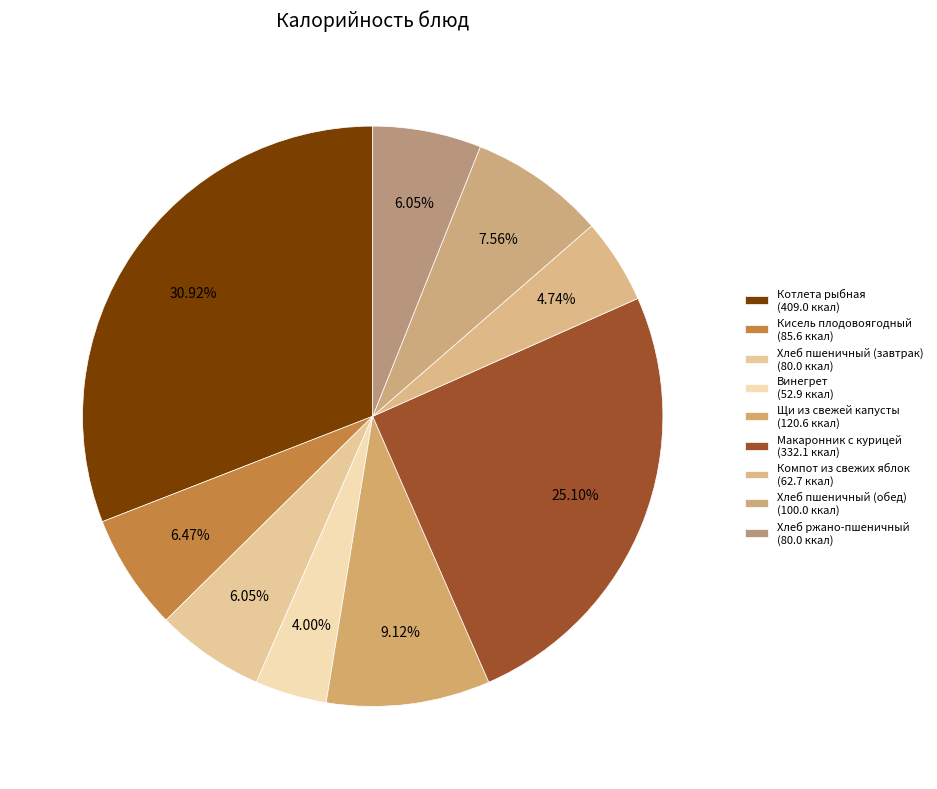

To the nearest percent, what is the difference between the Винегрет and Компот из свежих яблок slice percentages?

1%